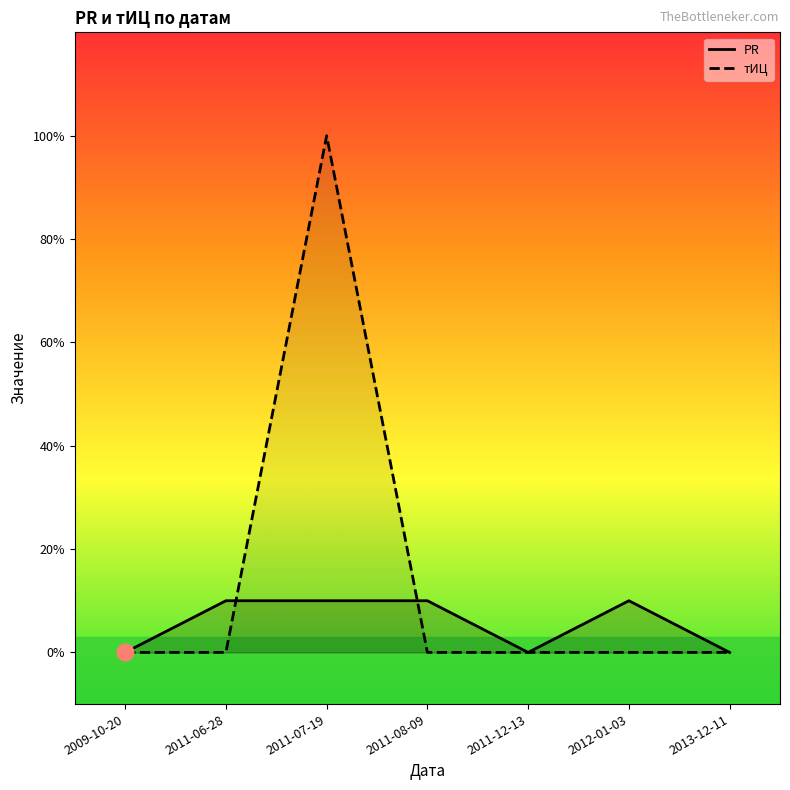

Count the PR values in the range 0 to 1.

7